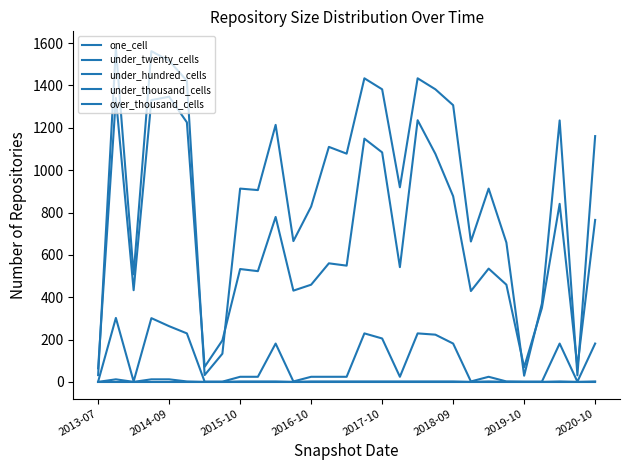

Does the chart have visible grid lines?

No